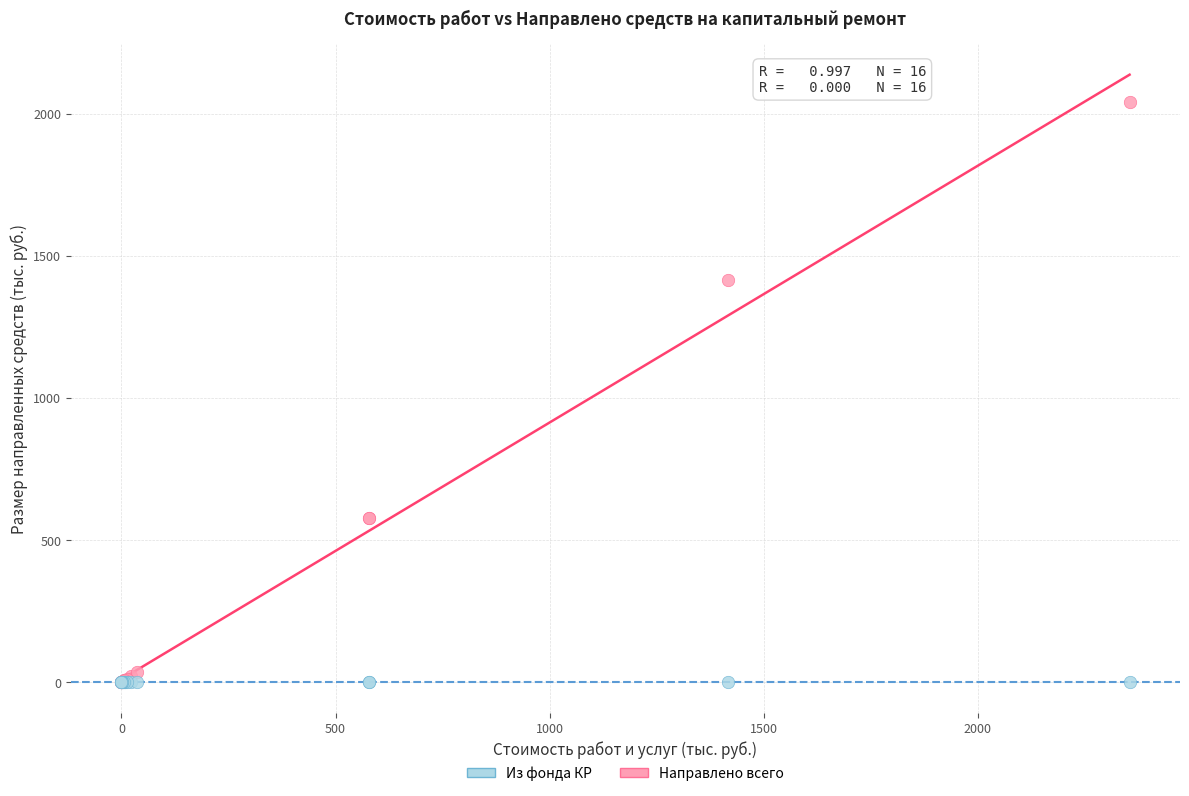

In the Направлено всего series, what Y value is closest to 1020?

1416.7